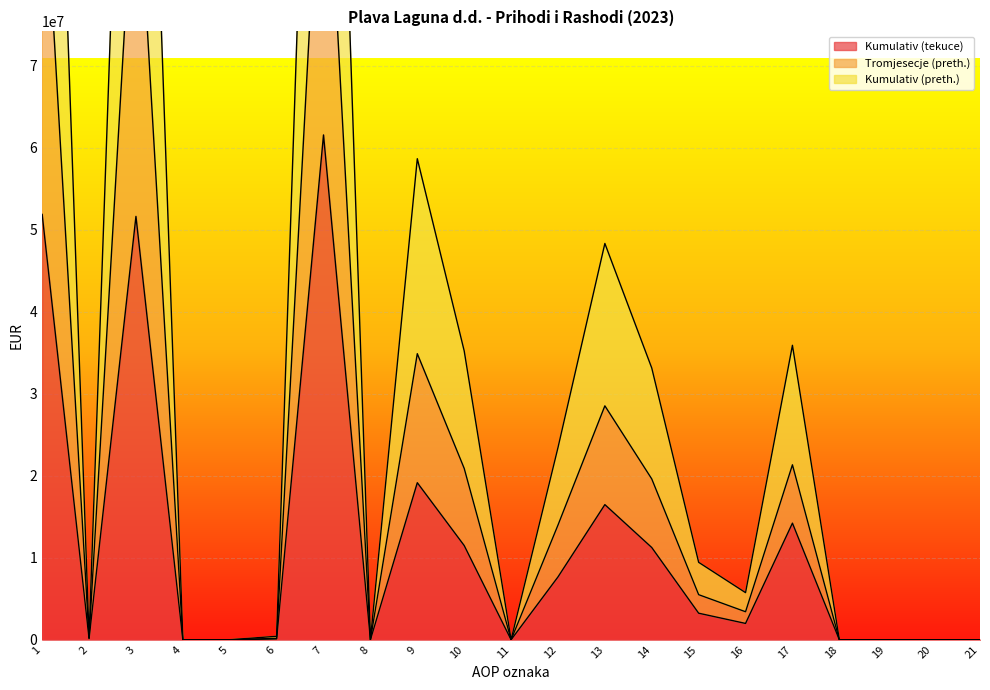

How many data points does each series have?

21